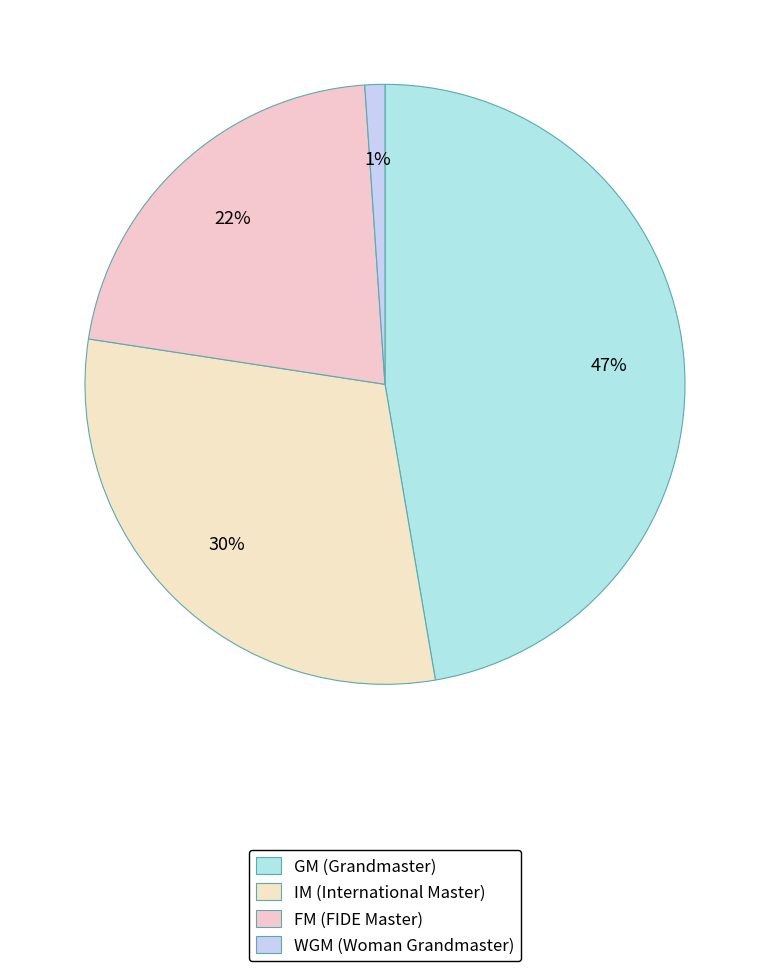

How many slices are in this pie chart?

4